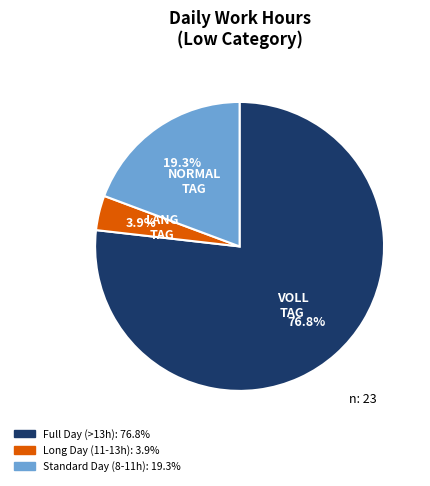

Count the number of slices in the pie.

3